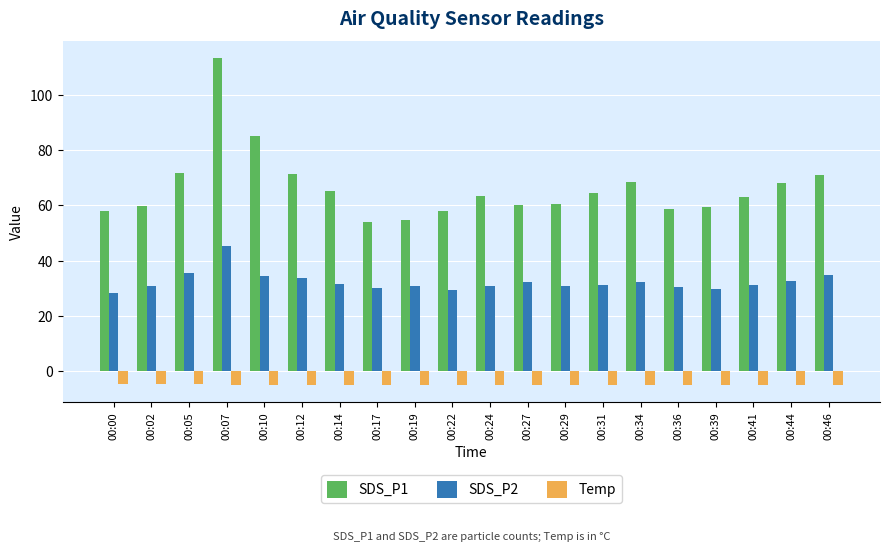

What is the difference between the maximum and minimum values in the SDS_P1 series?

59.5